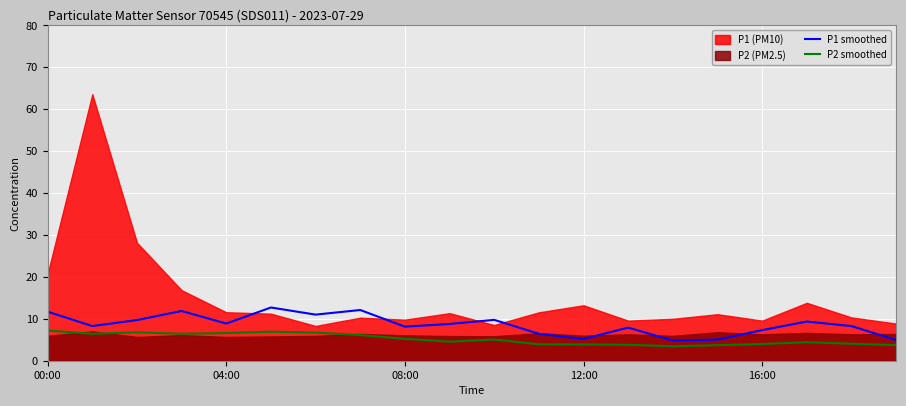

Is it true that P1 smoothed equals 5.4 at 7?

False